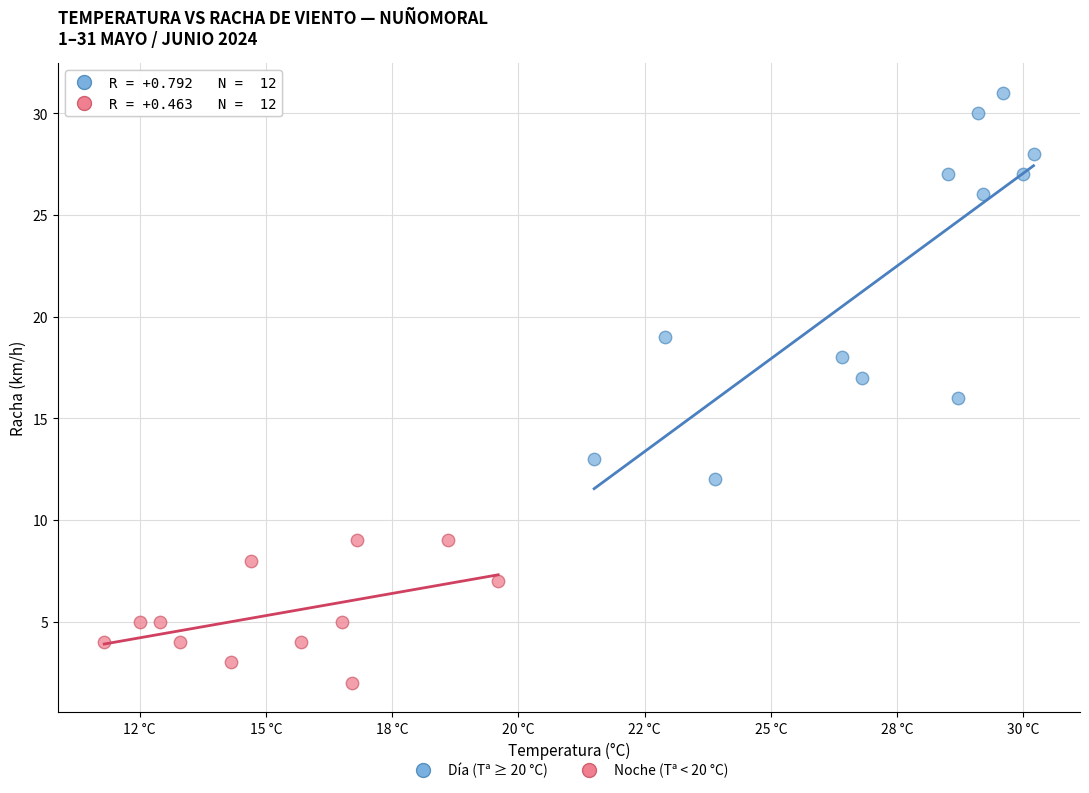

Which series reaches the maximum Y coordinate?

Día (Tª ≥ 20 °C)